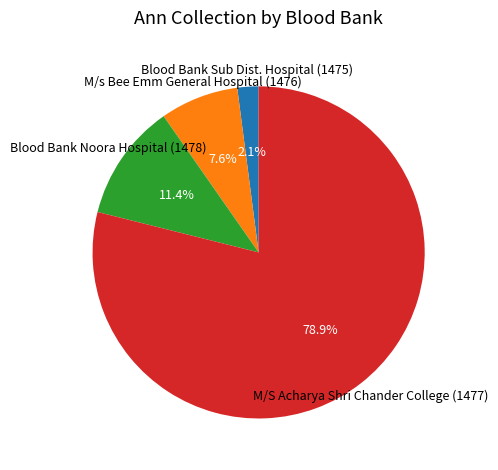

To the nearest percent, what portion does Blood Bank Noora Hospital (1478) represent?

11%